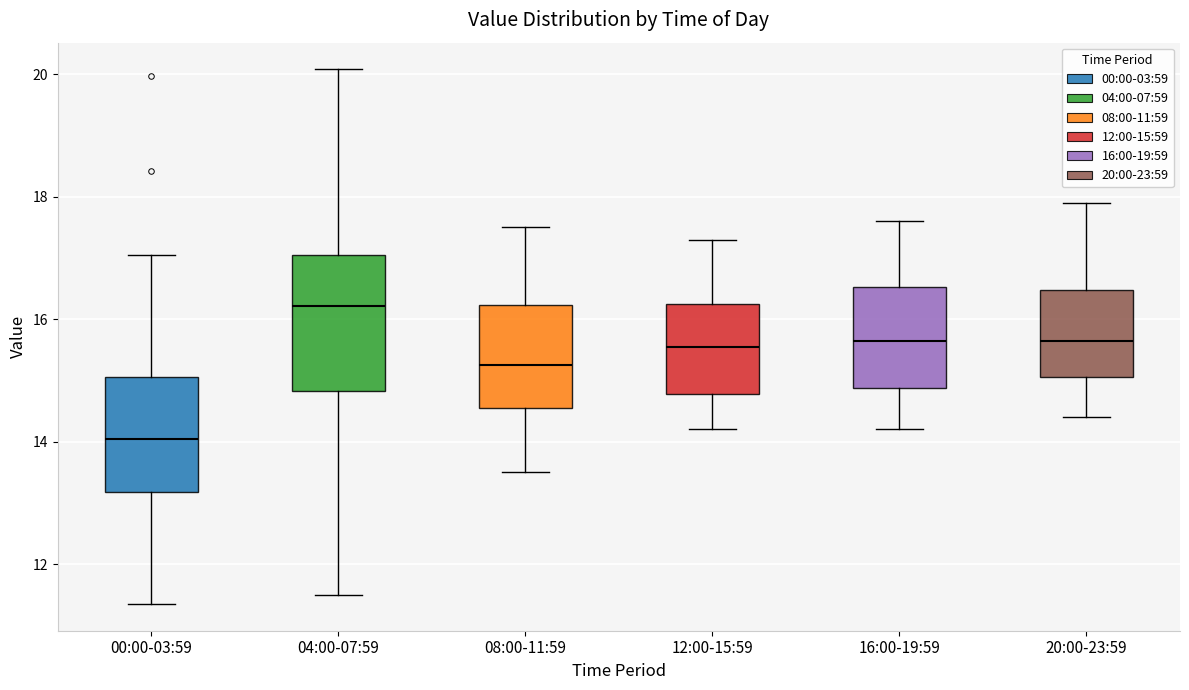

Where is the upper edge of the box for 08:00-11:59 on the y-axis? The values are not printed on the chart, so give them approximately, as read against the axis.

16.2